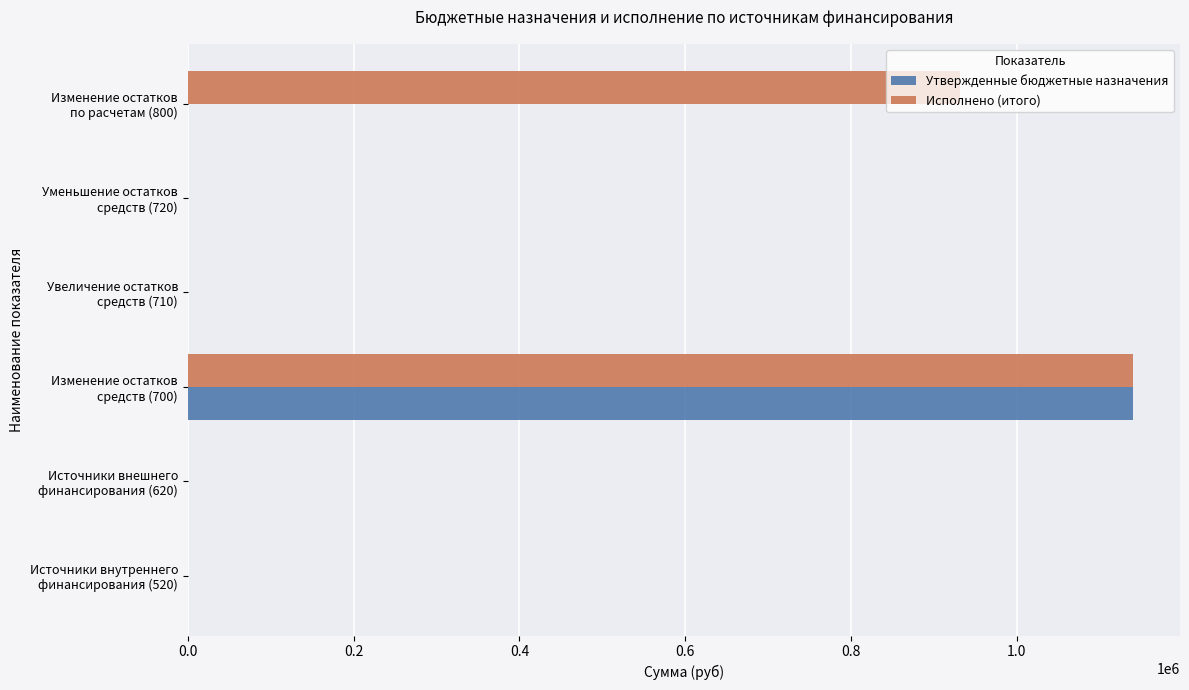

At which category is the sum across all series the highest?

Изменение остатков
средств (700)